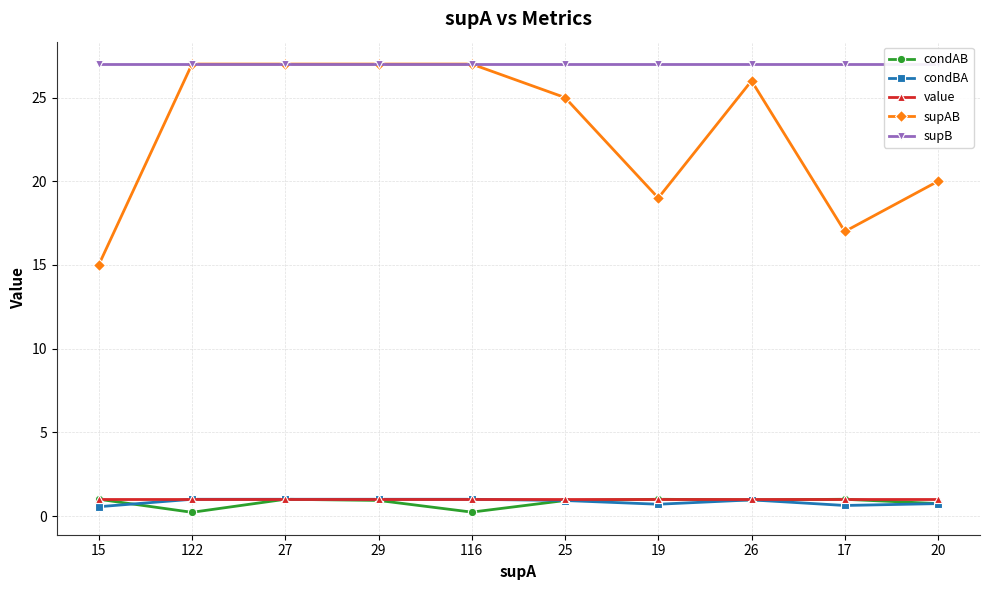

What is the difference between the maximum and minimum values in the supAB series?

12.0